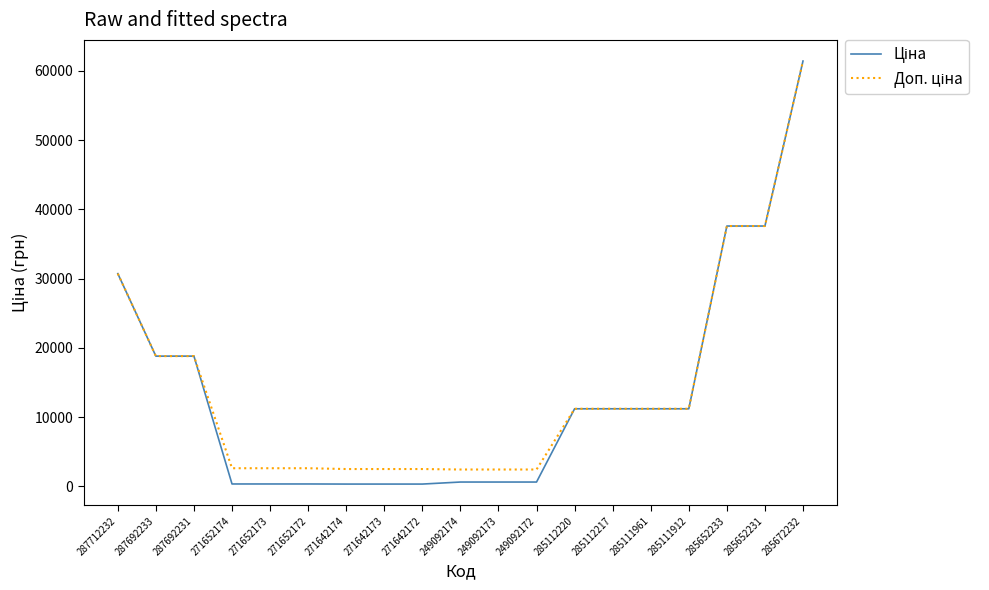

What is the total value across all series at 287692231?

37593.6